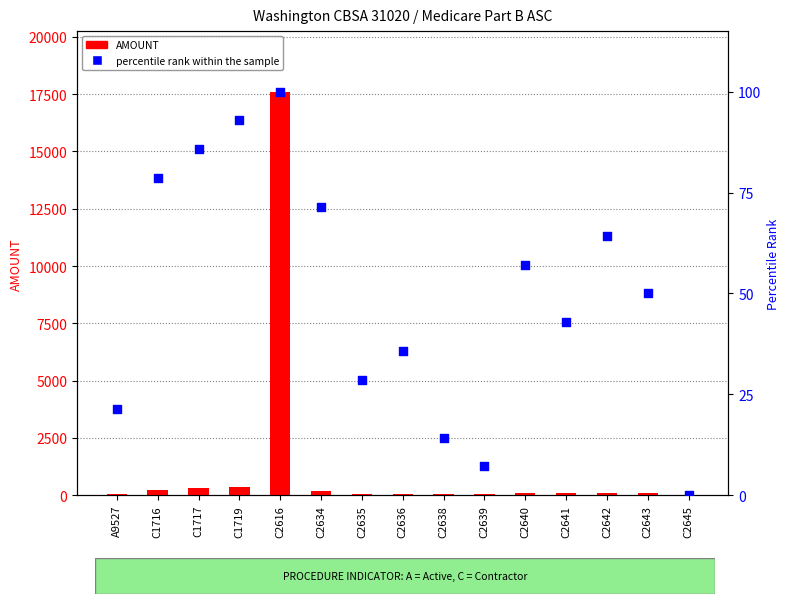

Which series contains the highest Y value?

AMOUNT